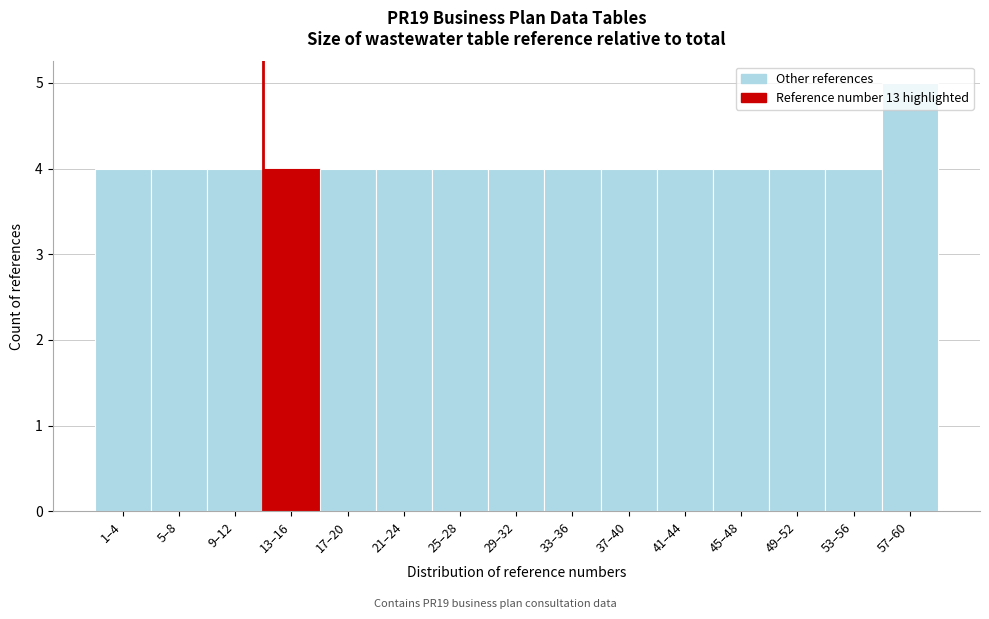

What is the greatest value displayed?

5